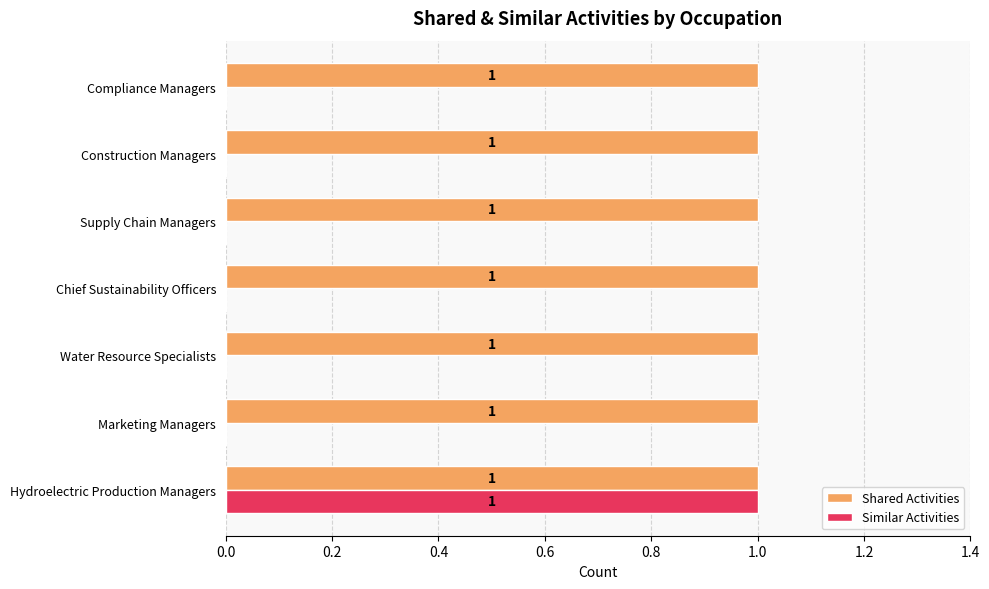

Which series has the largest total across all categories?

Shared Activities